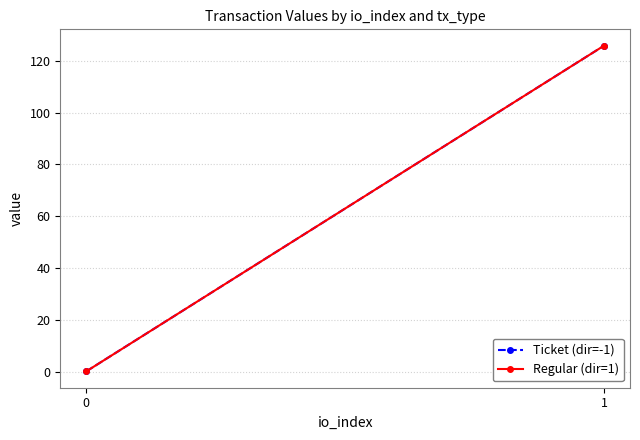

True or false: Ticket (dir=-1) has a value of 214.3 at 1.

False